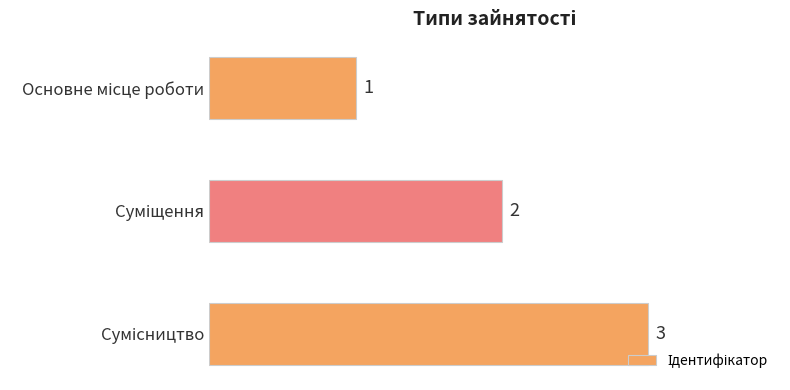

What is the difference between the second highest and minimum values?

1